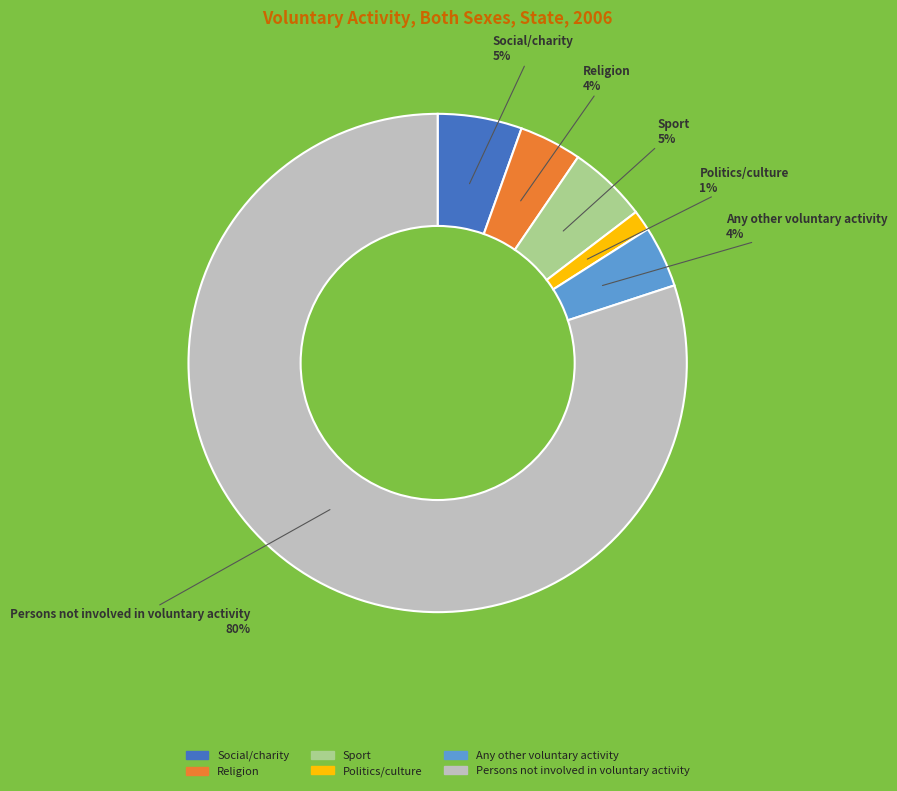

True or false: Sport accounts for 5% of the total.

True